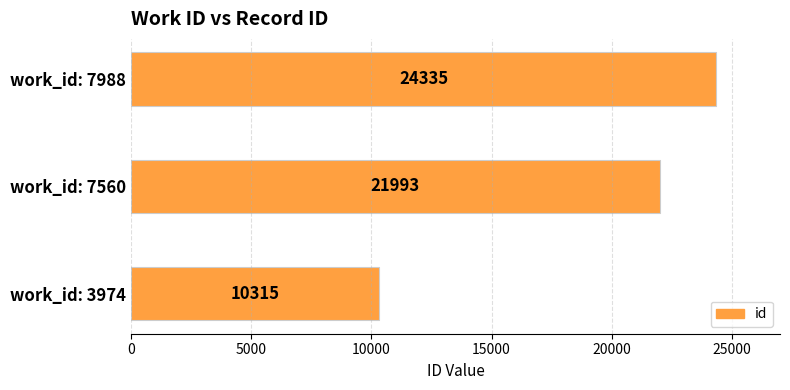

The chart shows a value of 13957 at work_id: 7560. True or false?

False